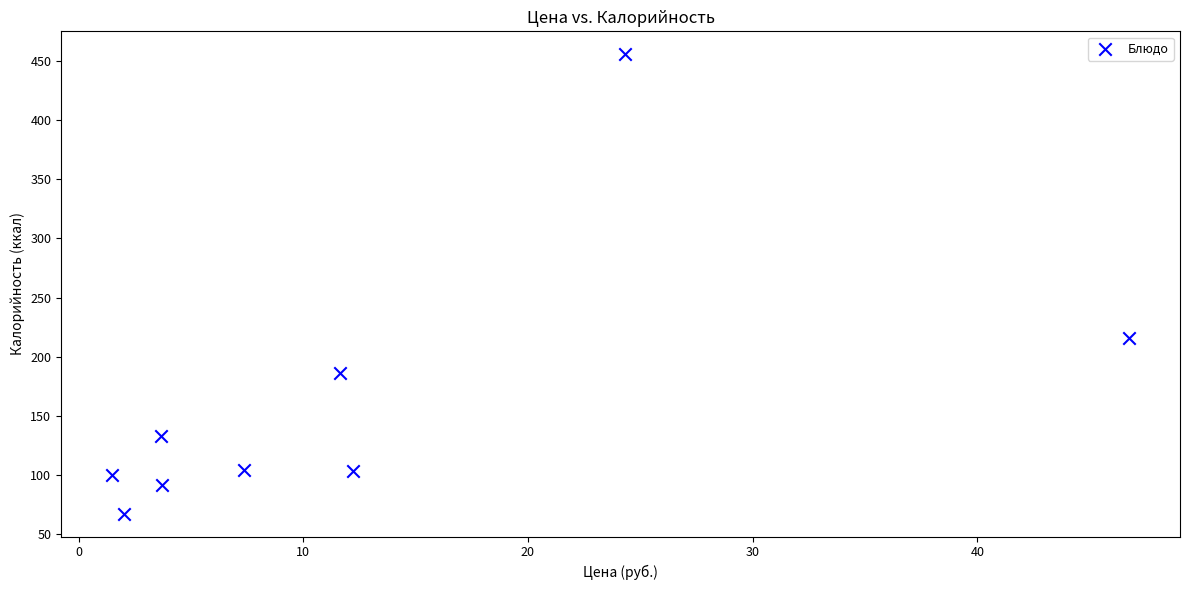

What is the range of Y values (max minus min)?

389